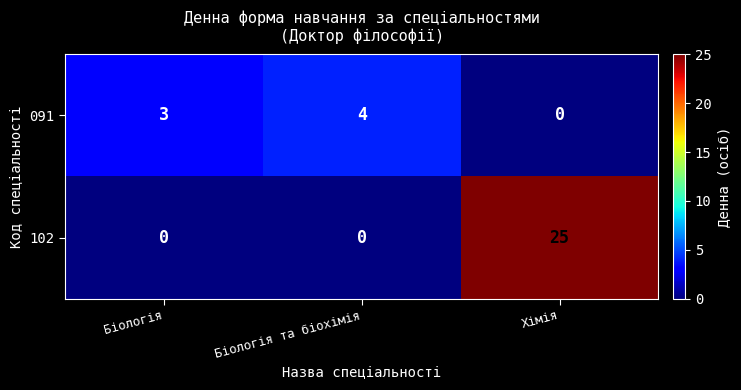

Which series has the widest spread of values?

102